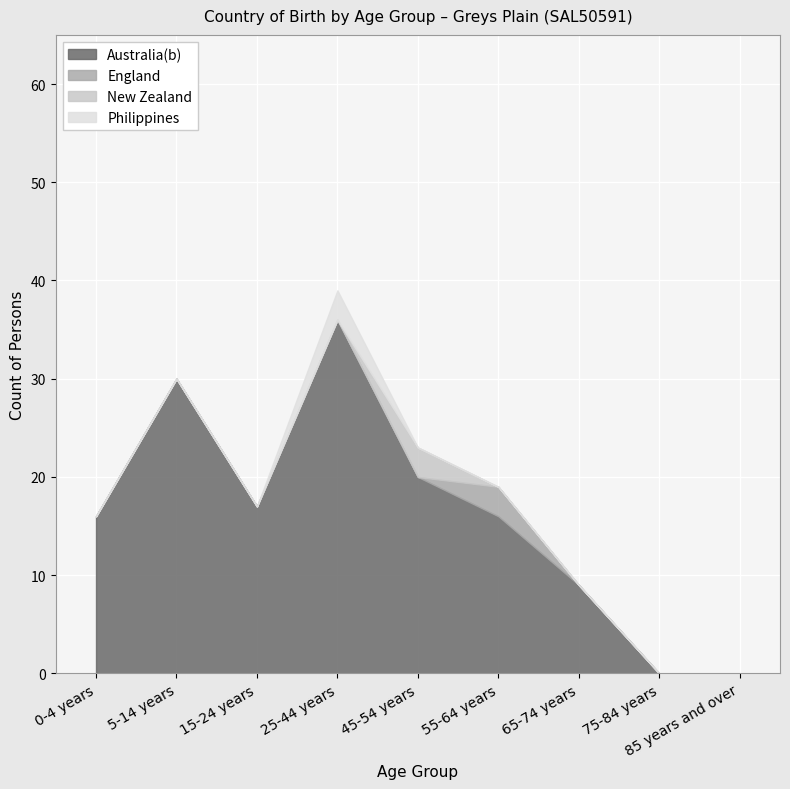

Which category has the lowest value in the New Zealand series?

0-4 years